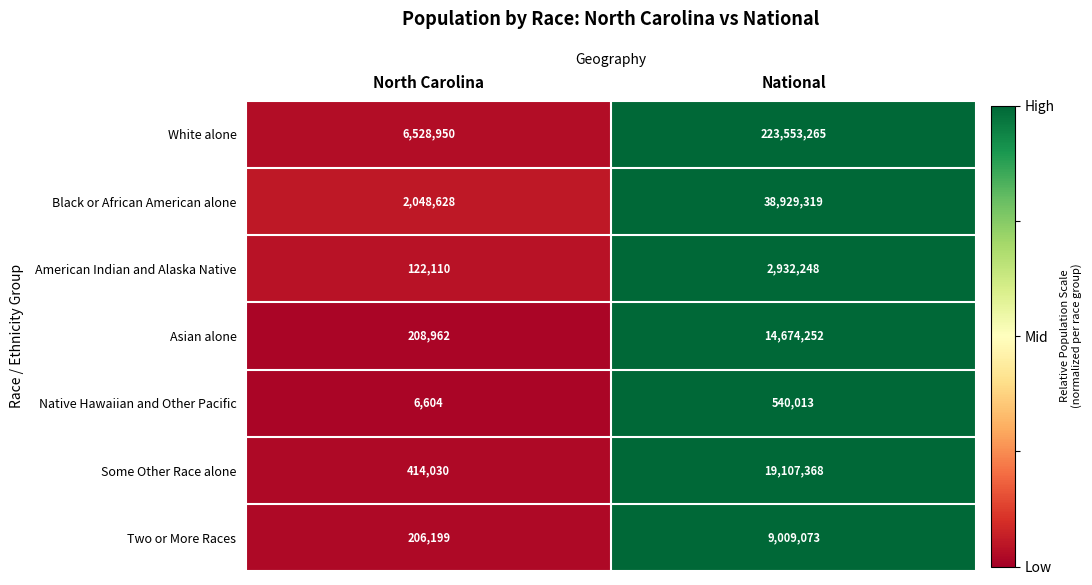

Which series has the largest range (max minus min)?

White alone